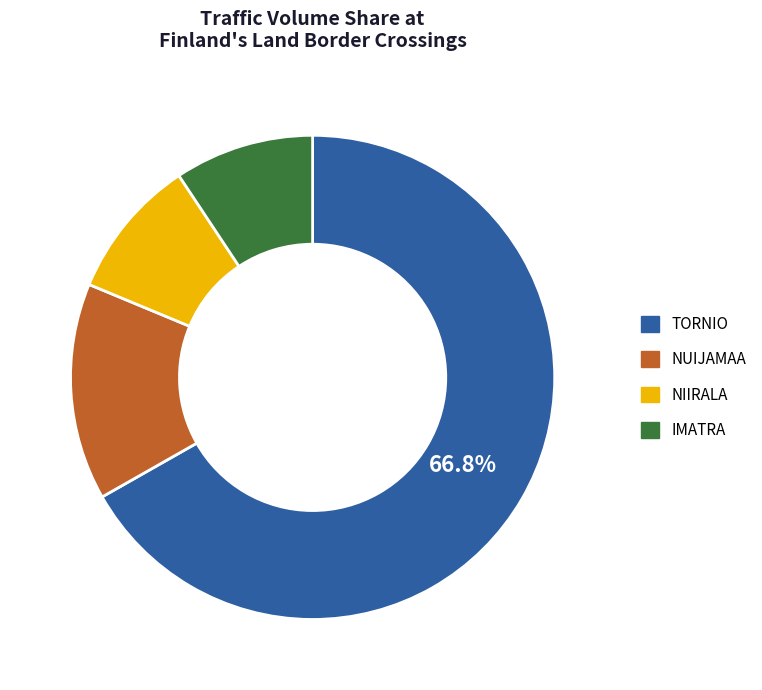

Combined, do TORNIO and NUIJAMAA account for over 50%?

Yes